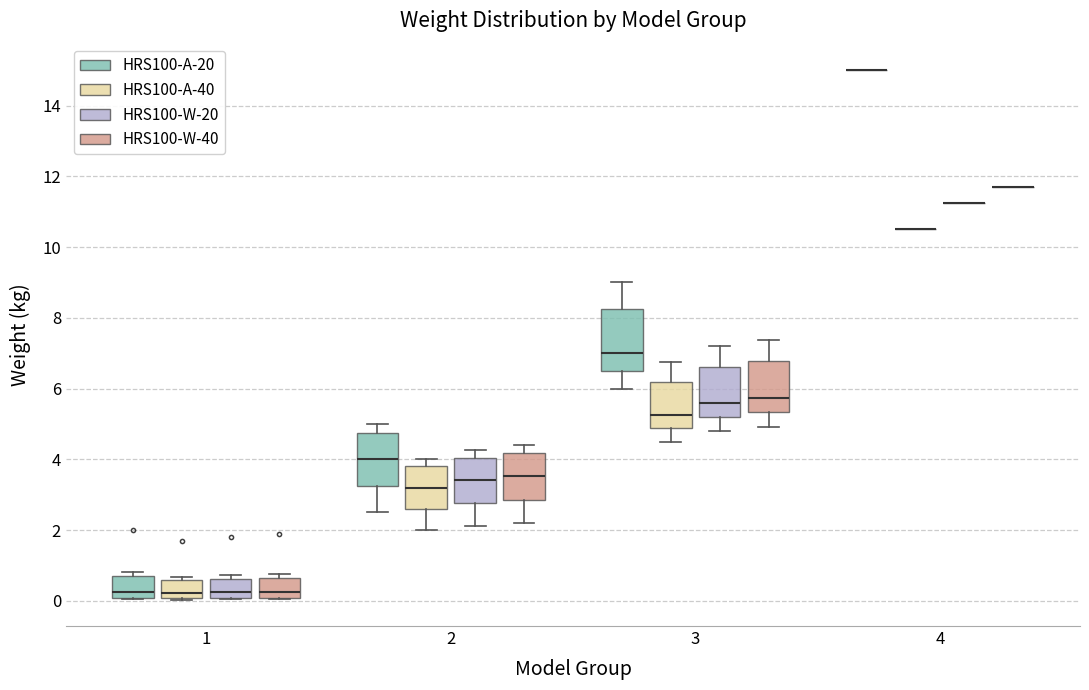

Reading left to right, read every box against the y-axis: the position of its median line, the range the box covers, and the ends of its whiskers. The values are not printed on the chart, so give them approximately, as read against the axis.

1 (HRS100-A-20): median 0.2, box 0.0 to 0.6, whiskers 0.0 to 0.8
1 (HRS100-A-40): median 0.2, box 0.0 to 0.6, whiskers 0.0 to 0.6 (just above the box's upper edge)
1 (HRS100-W-20): median 0.2, box 0.0 to 0.6, whiskers 0.0 to 0.8
1 (HRS100-W-40): median 0.2, box 0.0 to 0.6, whiskers 0.0 to 0.8
2 (HRS100-A-20): median 4.0, box 3.2 to 4.8, whiskers 2.6 to 5.0
2 (HRS100-A-40): median 3.2, box 2.6 to 3.8, whiskers 2.0 to 4.0
2 (HRS100-W-20): median 3.4, box 2.8 to 4.0, whiskers 2.2 to 4.2
2 (HRS100-W-40): median 3.6, box 2.8 to 4.2, whiskers 2.2 to 4.4
3 (HRS100-A-20): median 7.0, box 6.6 to 8.2, whiskers 6.0 to 9.0
3 (HRS100-A-40): median 5.2, box 4.8 to 6.2, whiskers 4.6 to 6.8
3 (HRS100-W-20): median 5.6, box 5.2 to 6.6, whiskers 4.8 to 7.2
3 (HRS100-W-40): median 5.8, box 5.4 to 6.8, whiskers 5.0 to 7.4
4 (HRS100-A-20): box collapsed to a line at 15.0, whiskers 15.0 to 15.0
4 (HRS100-A-40): box collapsed to a line at 10.6, whiskers 10.6 to 10.6
4 (HRS100-W-20): box collapsed to a line at 11.2, whiskers 11.2 to 11.2
4 (HRS100-W-40): box collapsed to a line at 11.8, whiskers 11.8 to 11.8